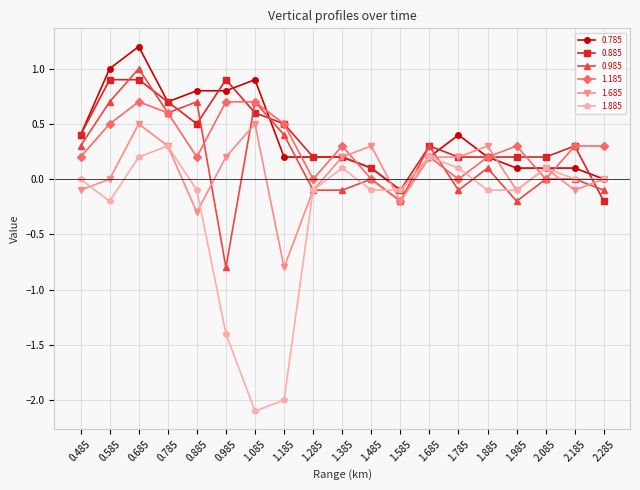

What is the difference between the second highest and minimum values in the 1.885 series?

2.3